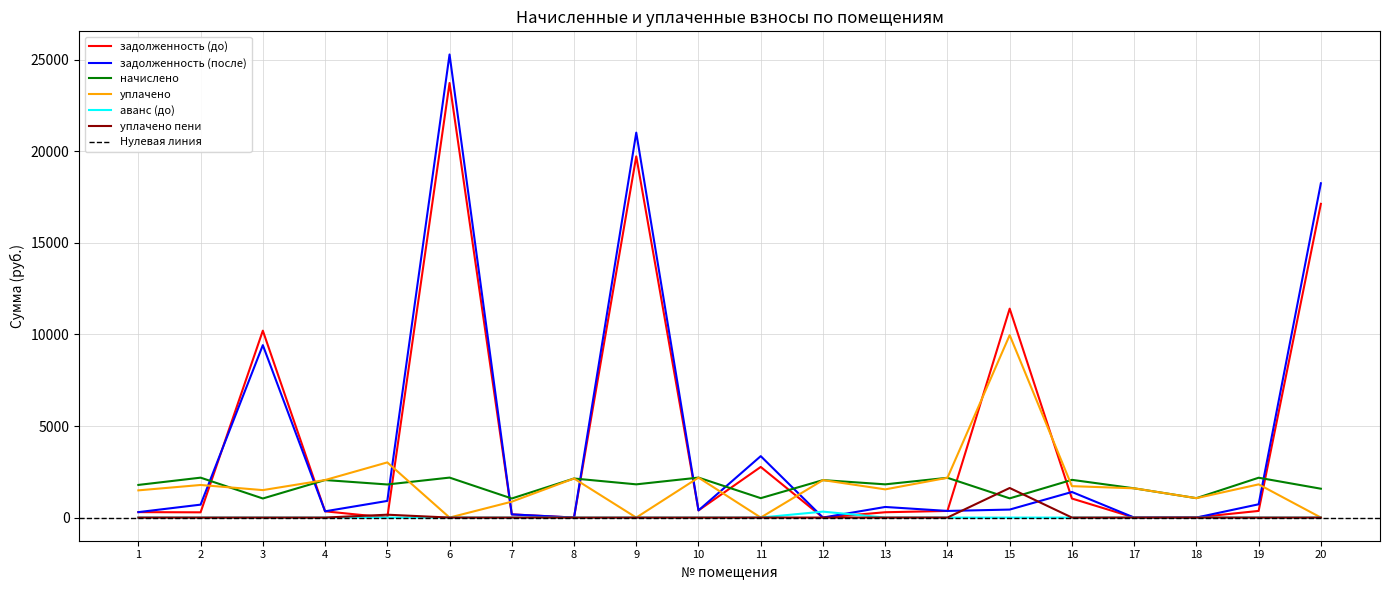

True or false: аванс (до) and уплачено intersect in this chart.

False